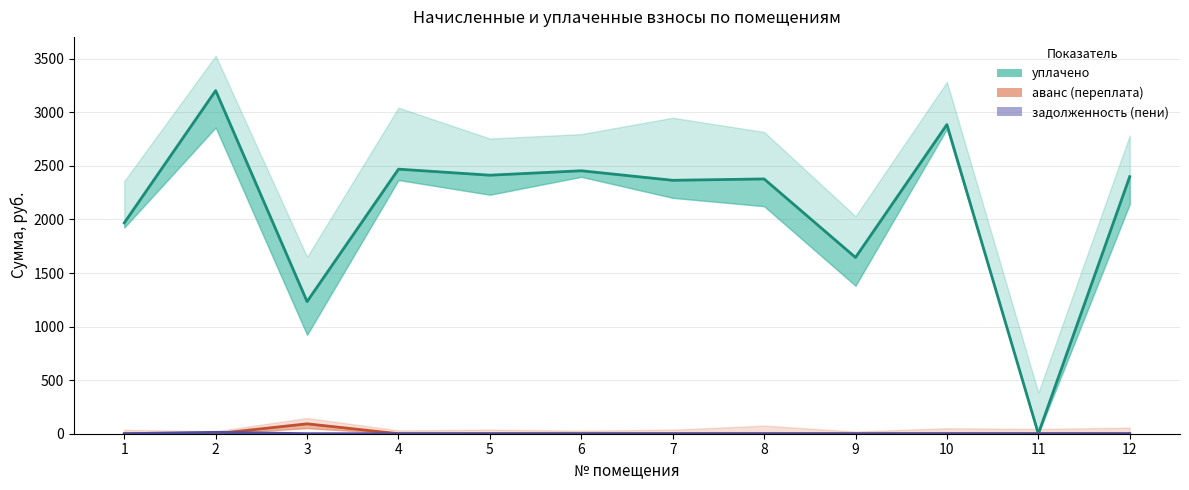

What are all the series names shown in the legend?

уплачено, аванс (переплата), задолженность (пени)